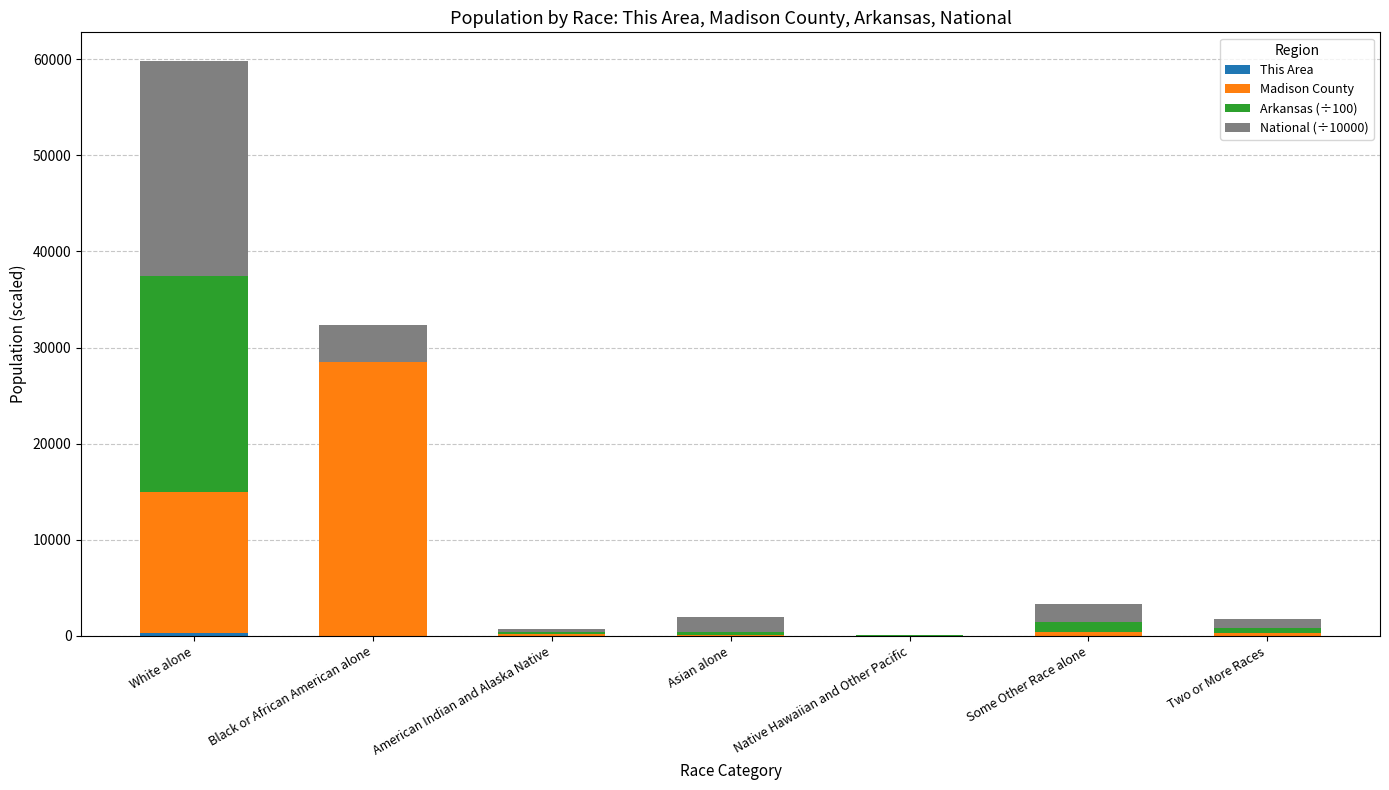

What is the label of the 1st bar from the left?

White alone